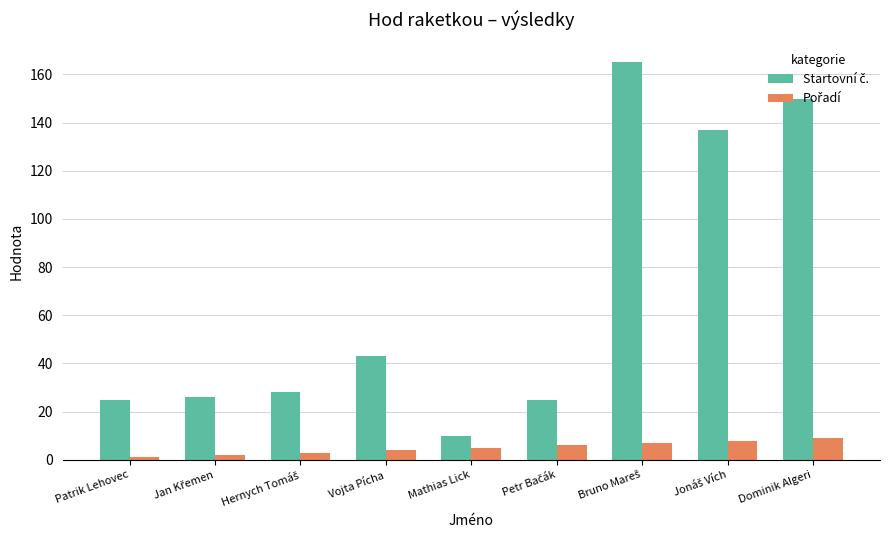

Are the bars grouped side by side (vs. stacked)?

Yes